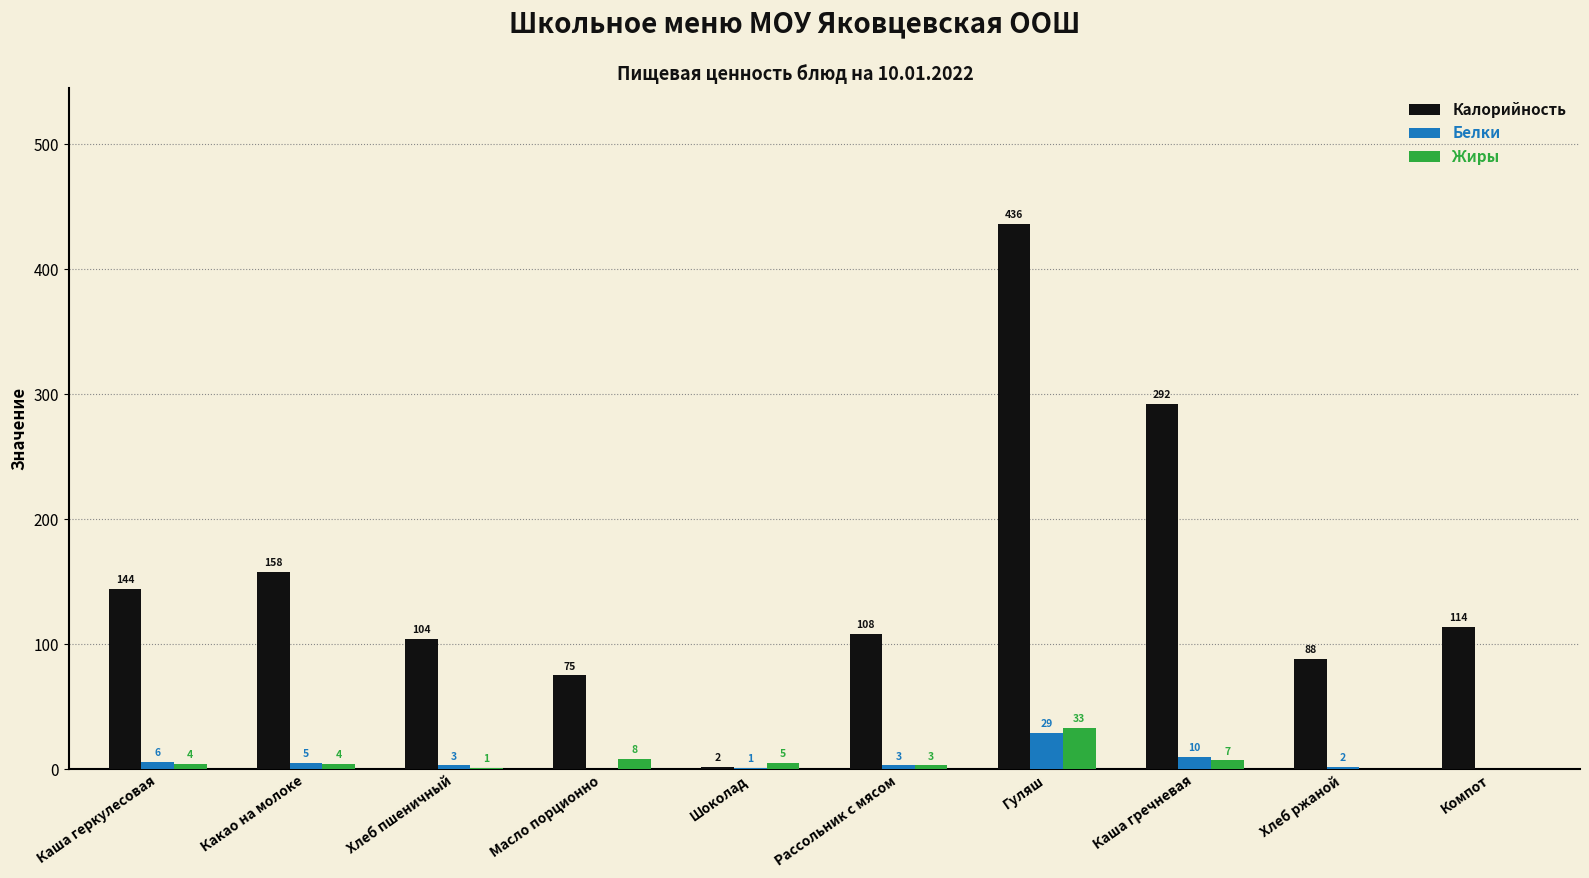

How many groups of bars are there?

10